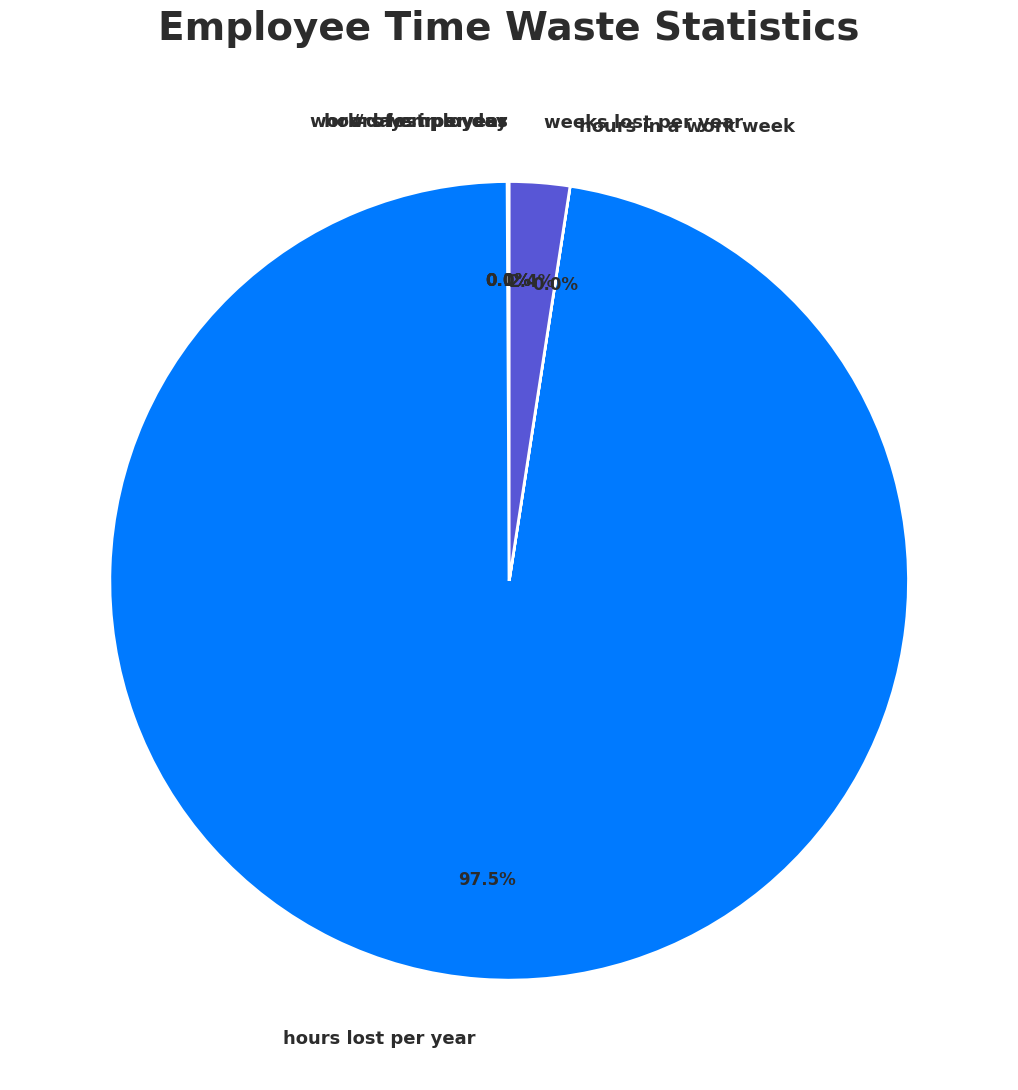

Does hours lost per year account for over 50% of the chart?

Yes